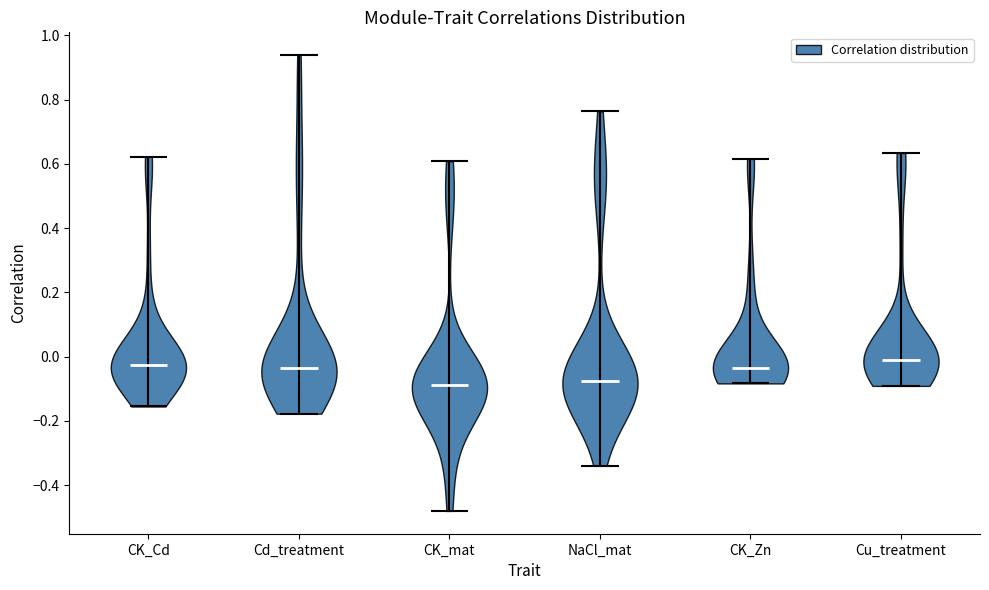

Reading left to right, read every violin against the y-axis: where its median line is, and the lowest and highest points it reaches. The values are not printed on the chart, so give them approximately, as read against the axis.

CK_Cd: median line -0.02, lowest point -0.16, highest point 0.62
Cd_treatment: median line -0.04, lowest point -0.18, highest point 0.94
CK_mat: median line -0.08, lowest point -0.48, highest point 0.60
NaCl_mat: median line -0.08, lowest point -0.34, highest point 0.76
CK_Zn: median line -0.04, lowest point -0.08, highest point 0.62
Cu_treatment: median line -0.02, lowest point -0.10, highest point 0.64